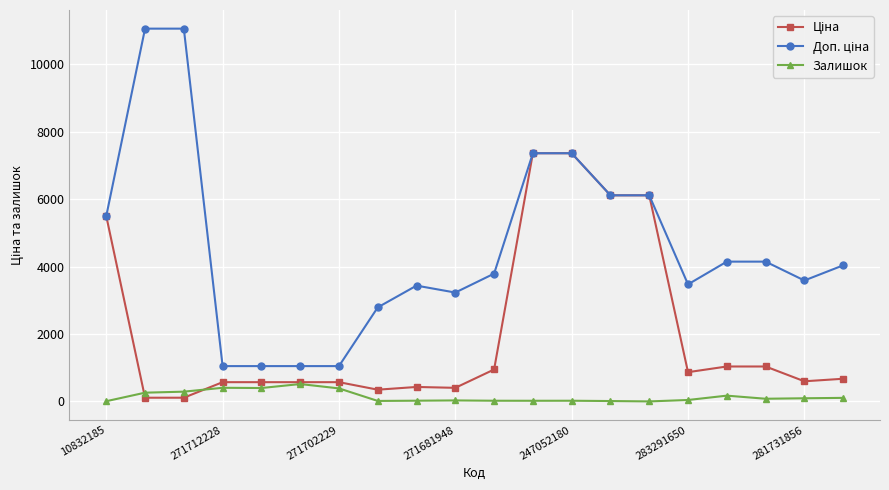

What is the difference between the maximum and minimum values in the Залишок series?

515.0